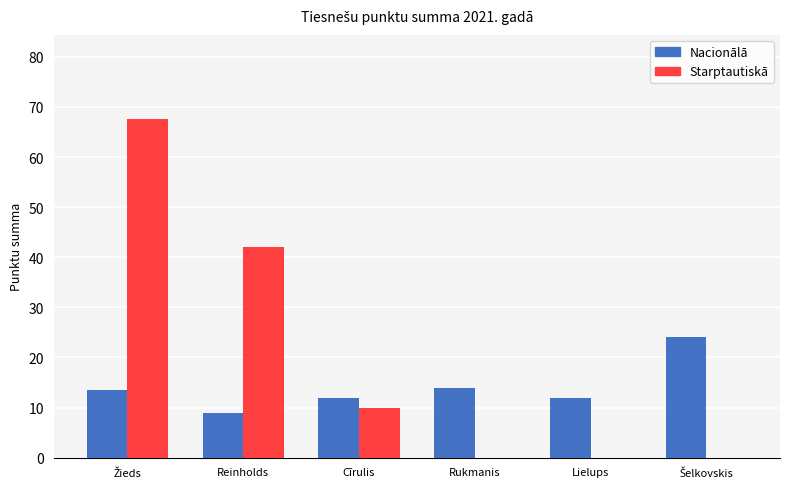

How many data points does each series have?

6